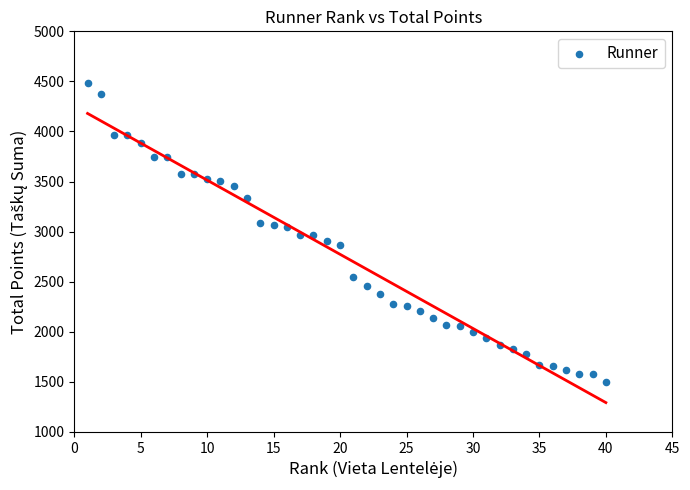

What is the range of X values (max minus min)?

39